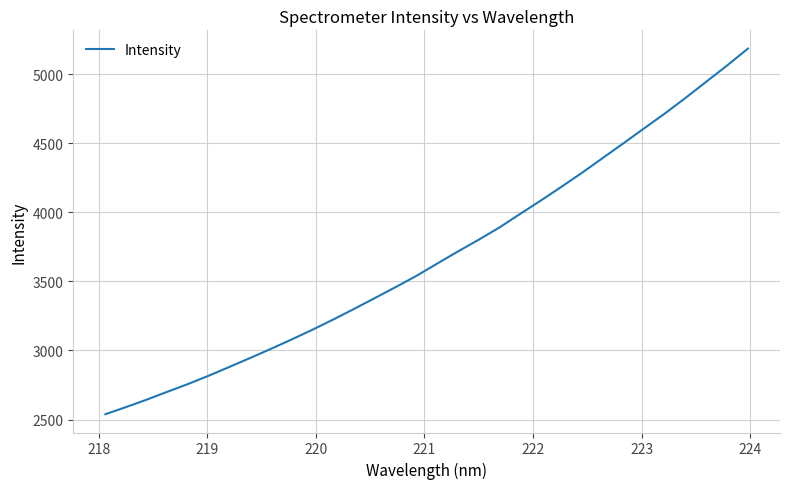

What is the smallest value displayed?

2538.7